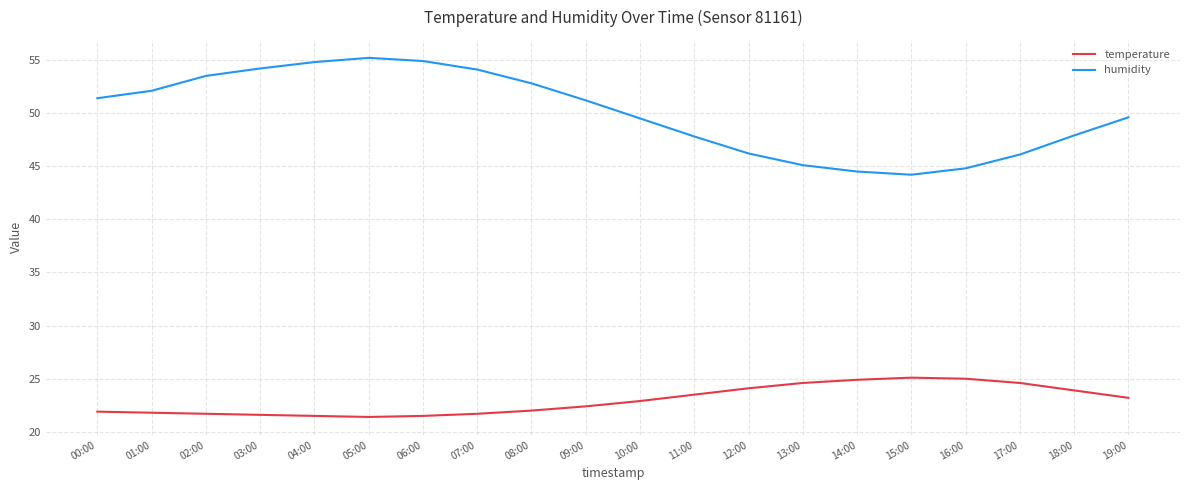

True or false: temperature has a value of 21.8 at 01:00.

True